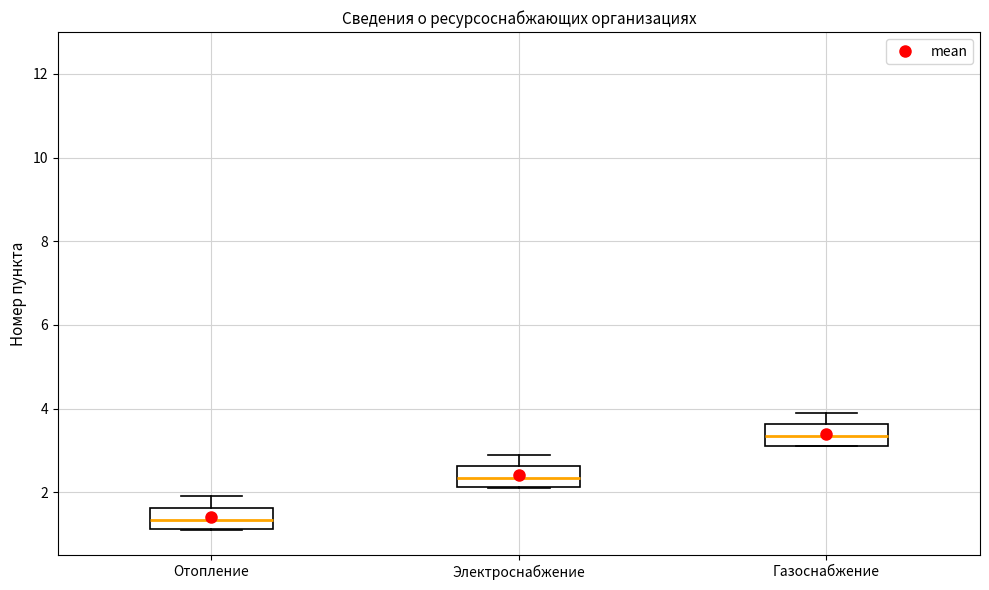

Which box's median line is the highest?

Газоснабжение